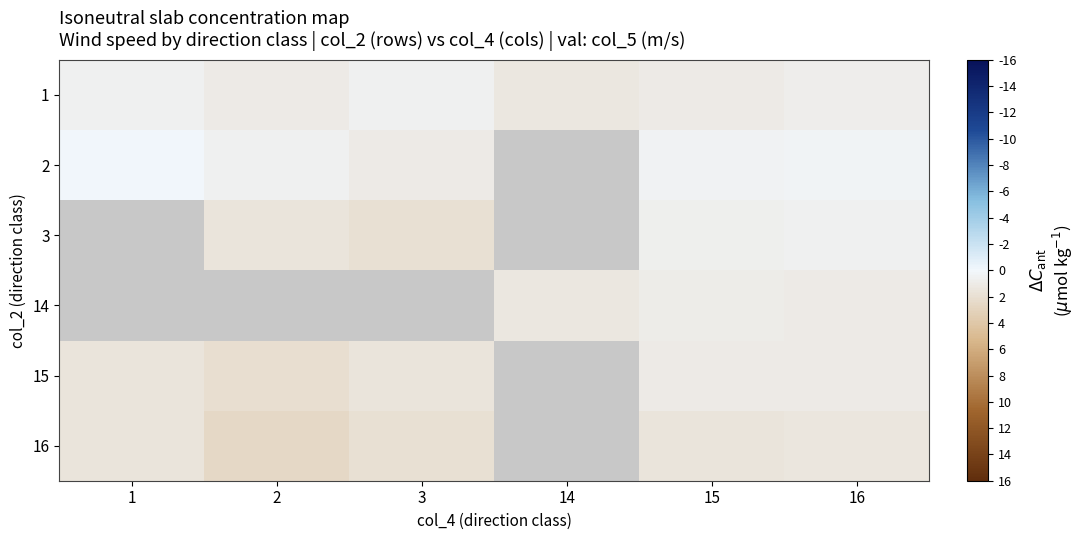

How many categories are shown in the chart?

6